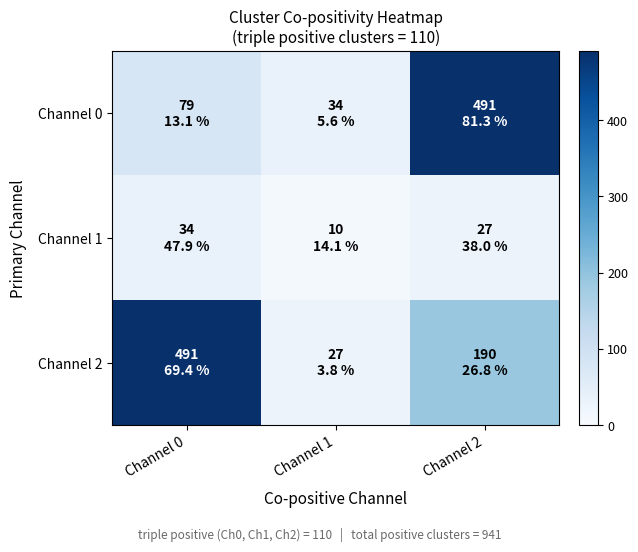

What is the difference between the highest and lowest values at Channel 0?

457